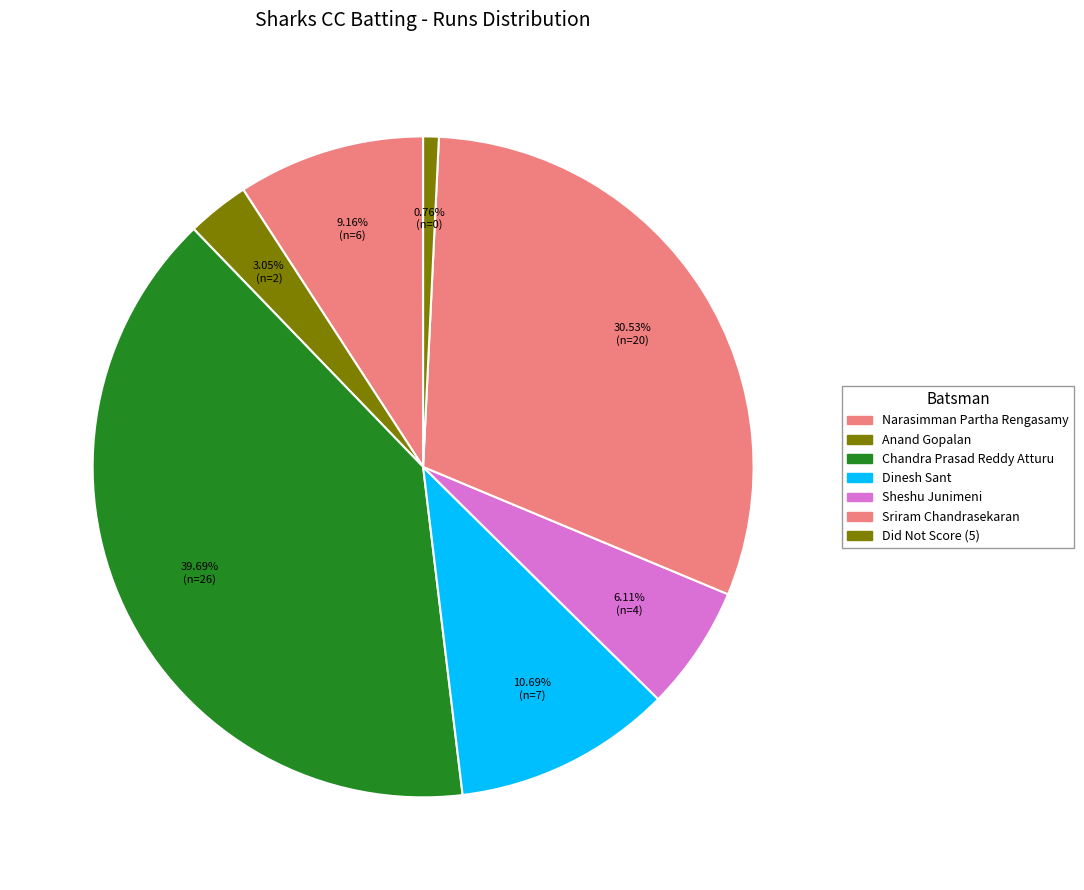

Count the number of slices in the pie.

7